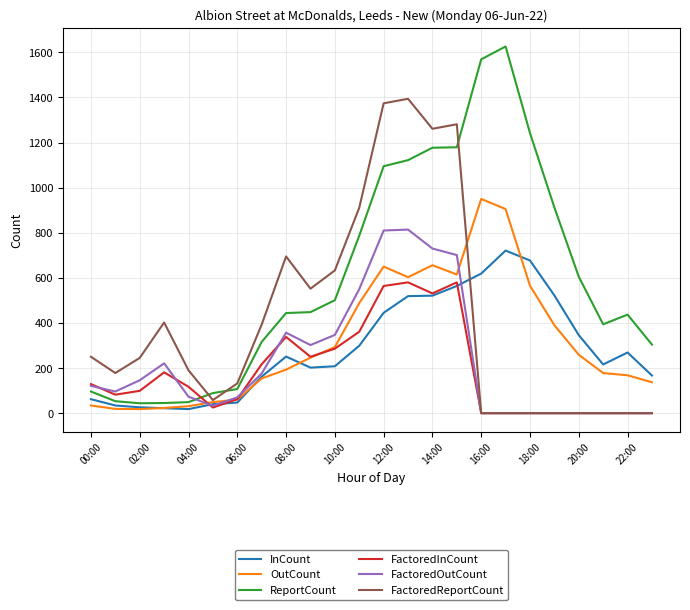

After their last crossing, which series has the higher values: FactoredInCount or ReportCount?

ReportCount